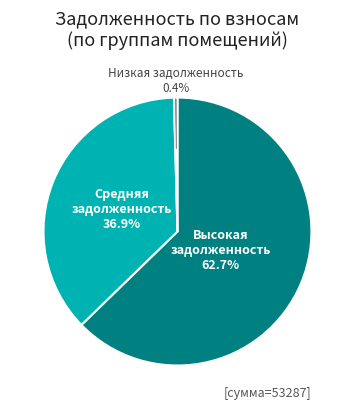

Does any single category account for the majority?

Yes